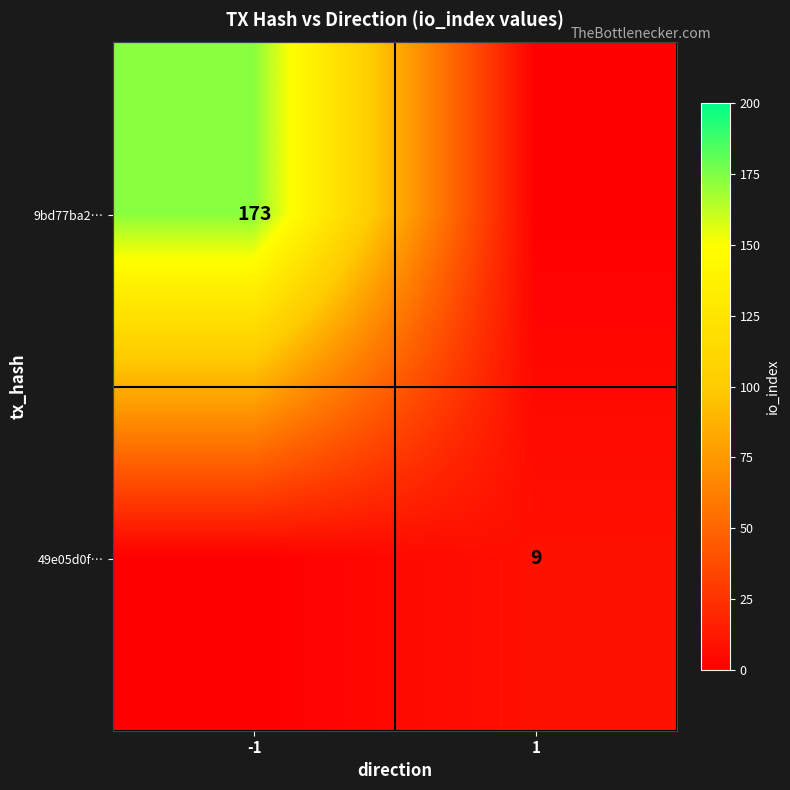

The value of 9bd77ba2… at -1 is 112. True or false?

False